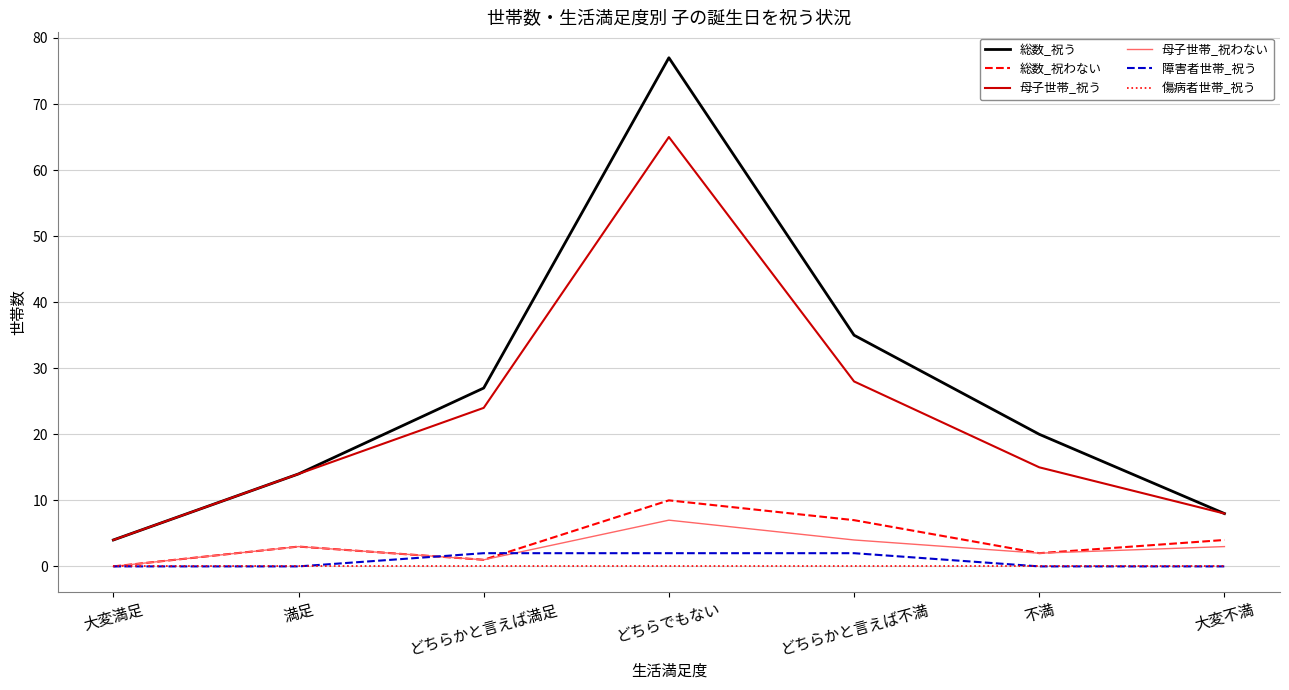

Is this an area chart (filled region under the line)?

No